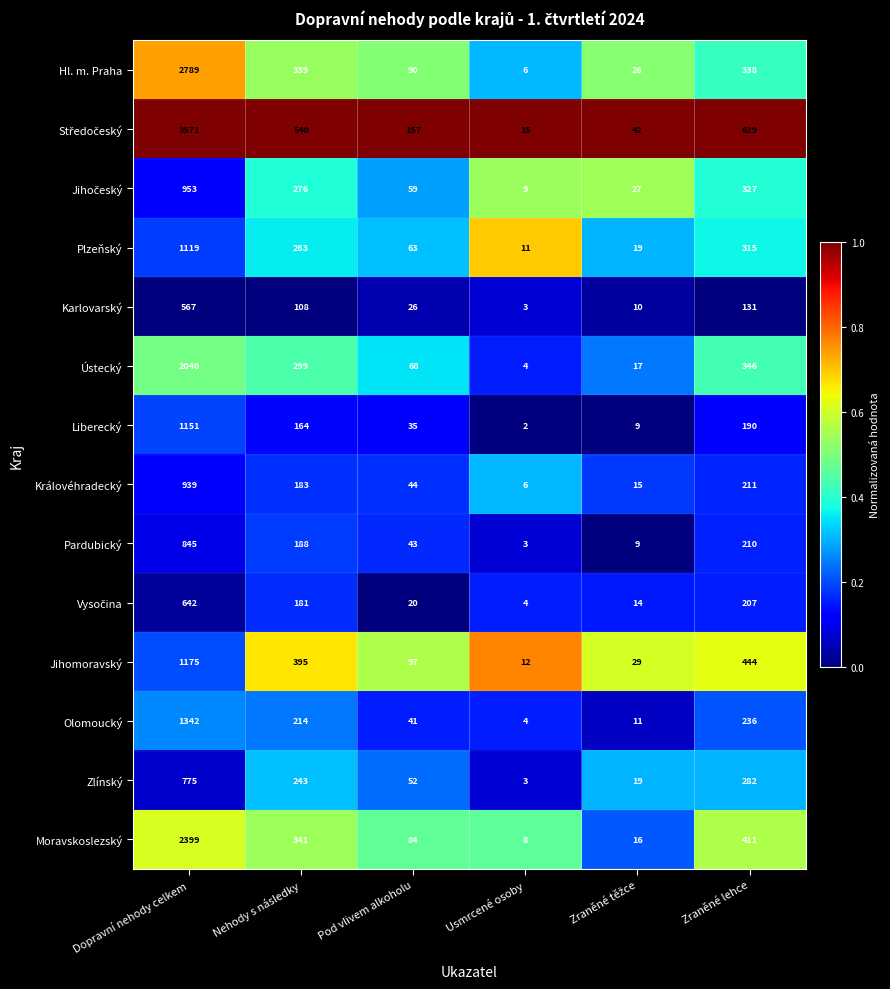

What is the difference between the maximum and minimum values in the Moravskoslezský series?

2391